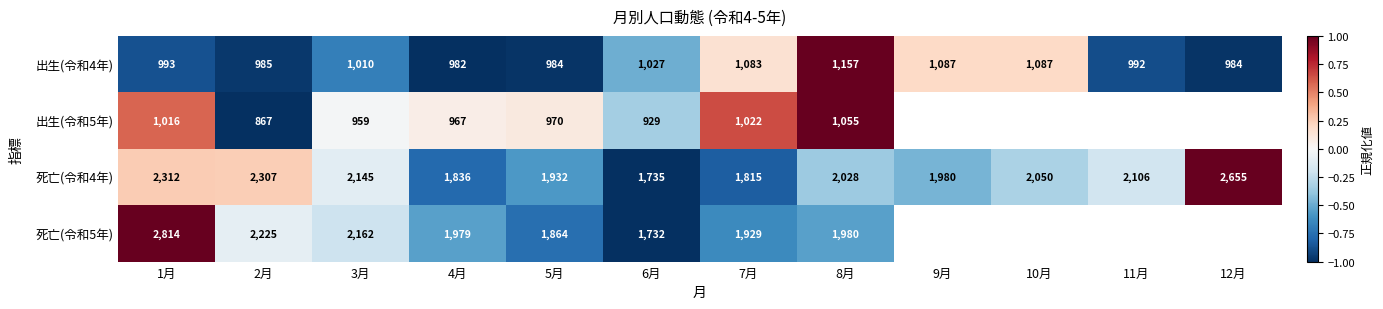

Read the 出生(令和4年) value at 8月.

1.0